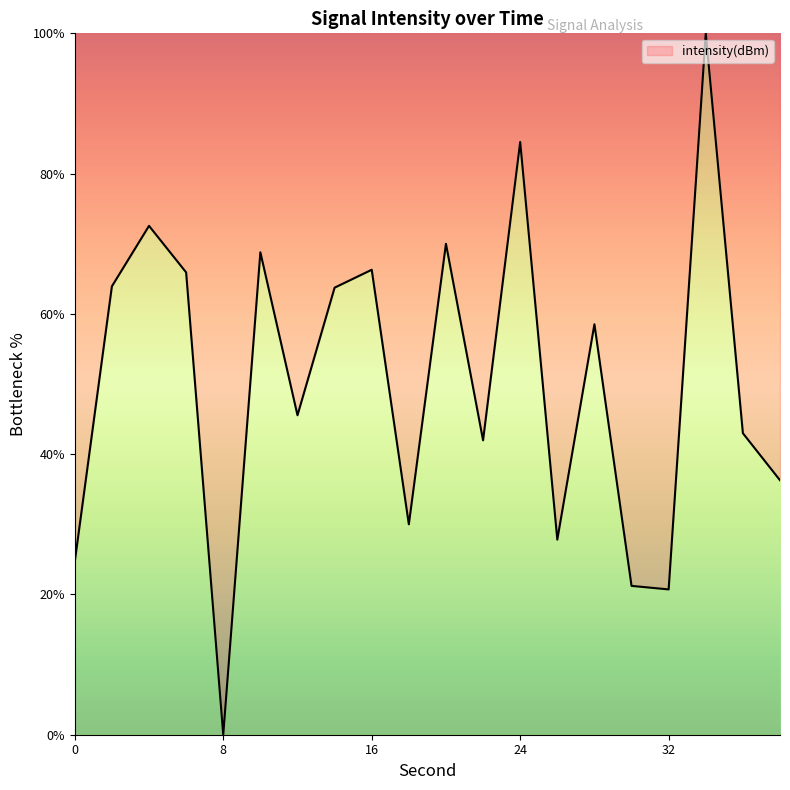

What is the difference between the maximum and minimum values?

100.0